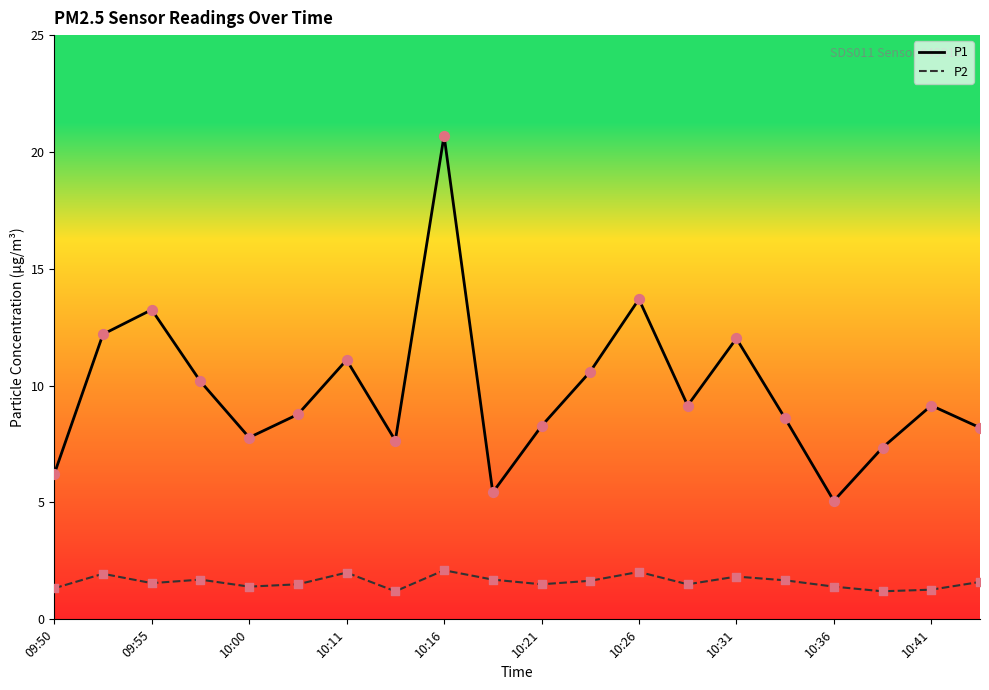

Which series has the widest spread of values?

P1